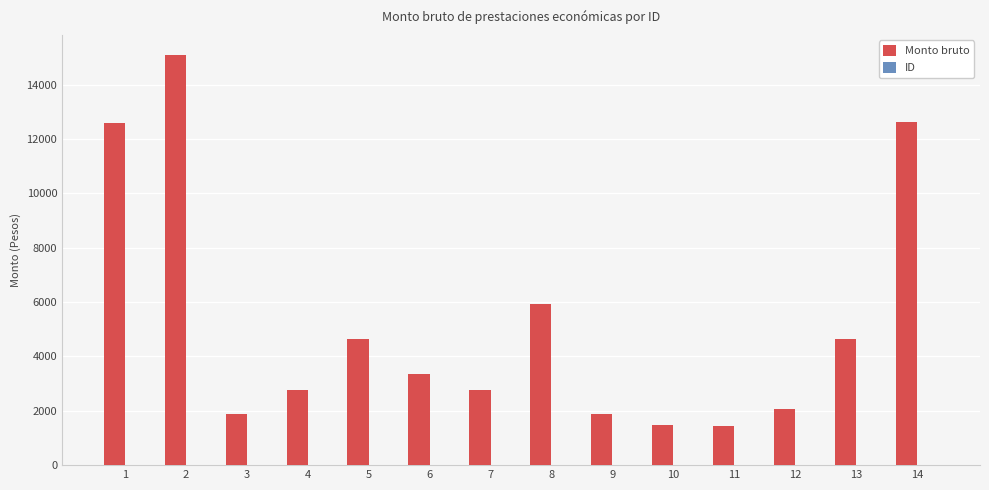

What is the highest value of the Monto bruto series?

15086.3